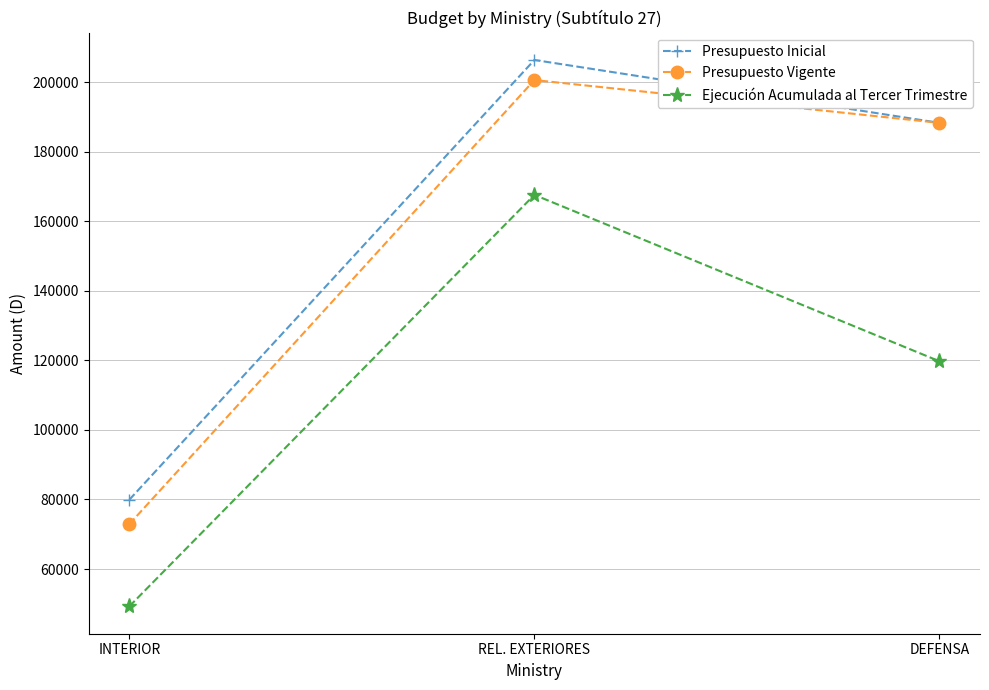

Is the value of Presupuesto Inicial at REL. EXTERIORES greater than the value of Presupuesto Vigente at DEFENSA?

Yes